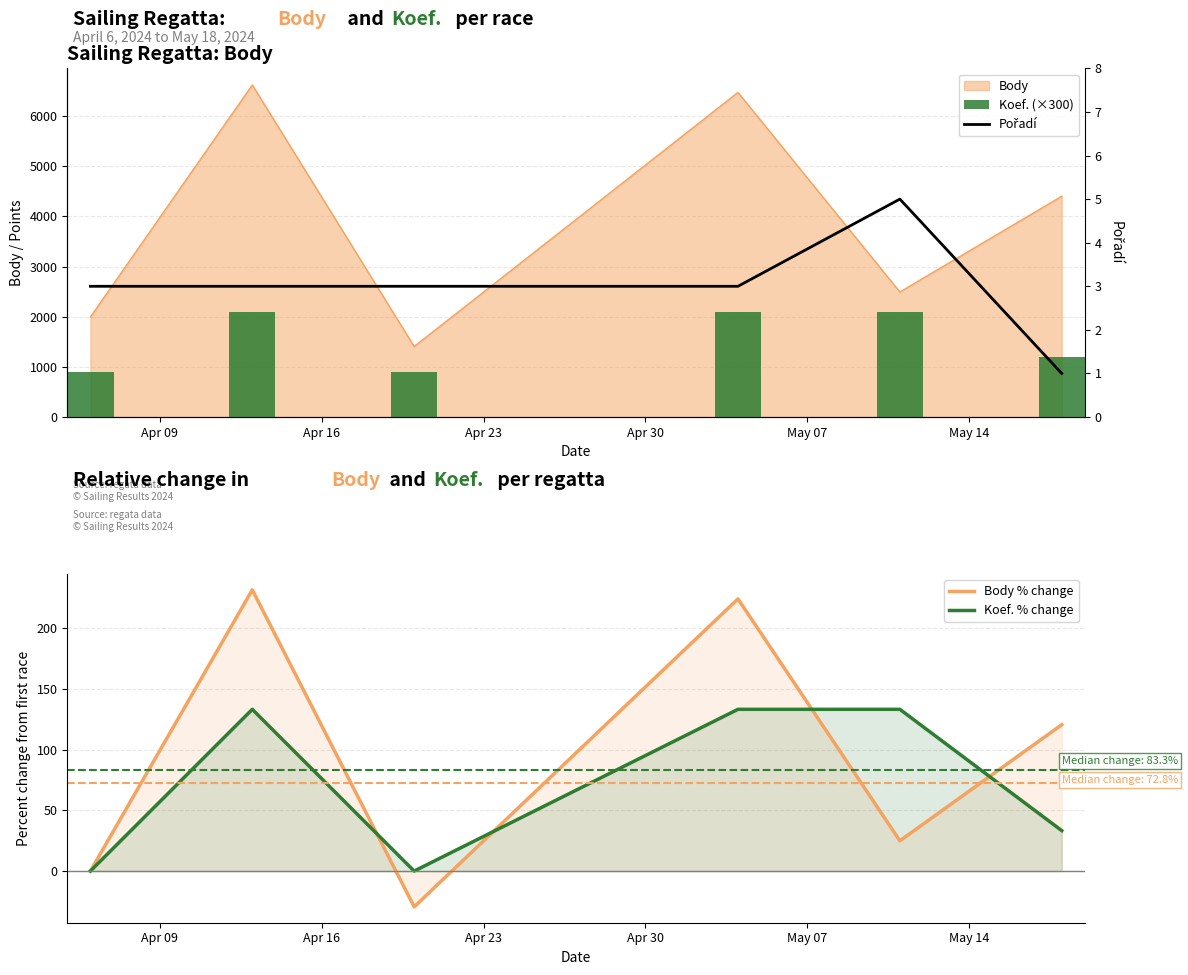

How many categories are shown in the chart?

6